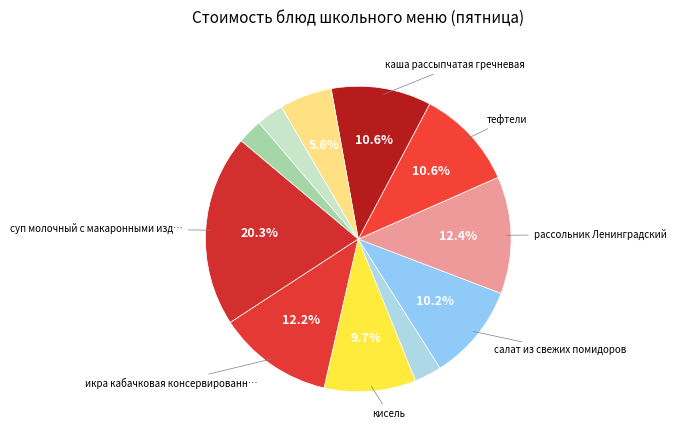

What is the largest slice in the pie chart?

суп молочный с макаронными изделиями